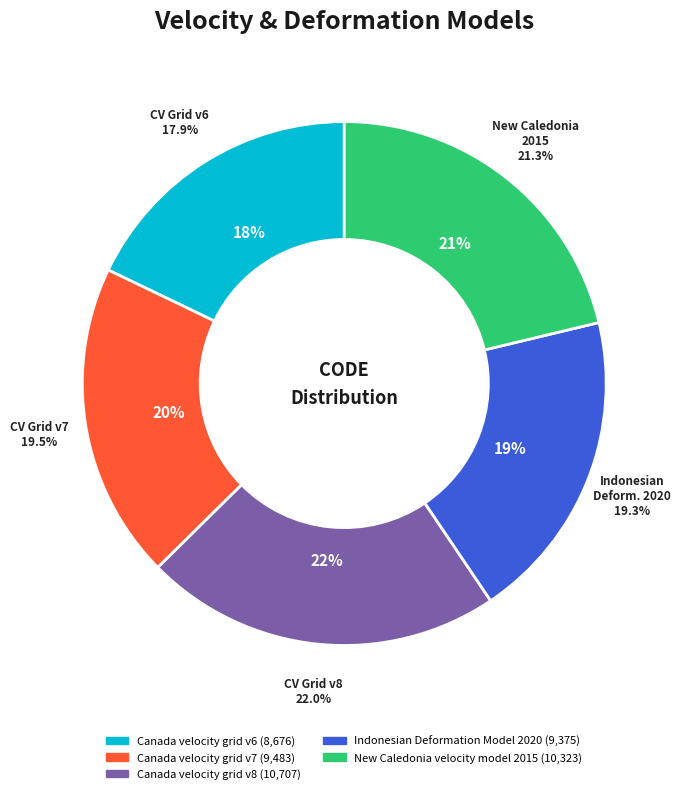

How many slices are in this pie chart?

5